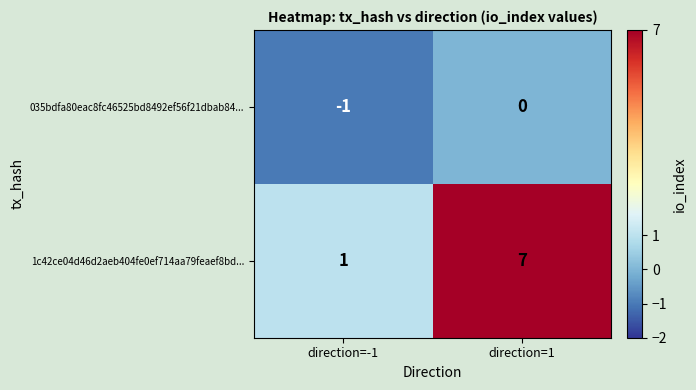

Reading left to right, transcribe all the data shown in this chart.

035bdfa80eac8fc46525bd8492ef56f21dbab84...: -1	0
1c42ce04d46d2aeb404fe0ef714aa79feaef8bd...: 1	7